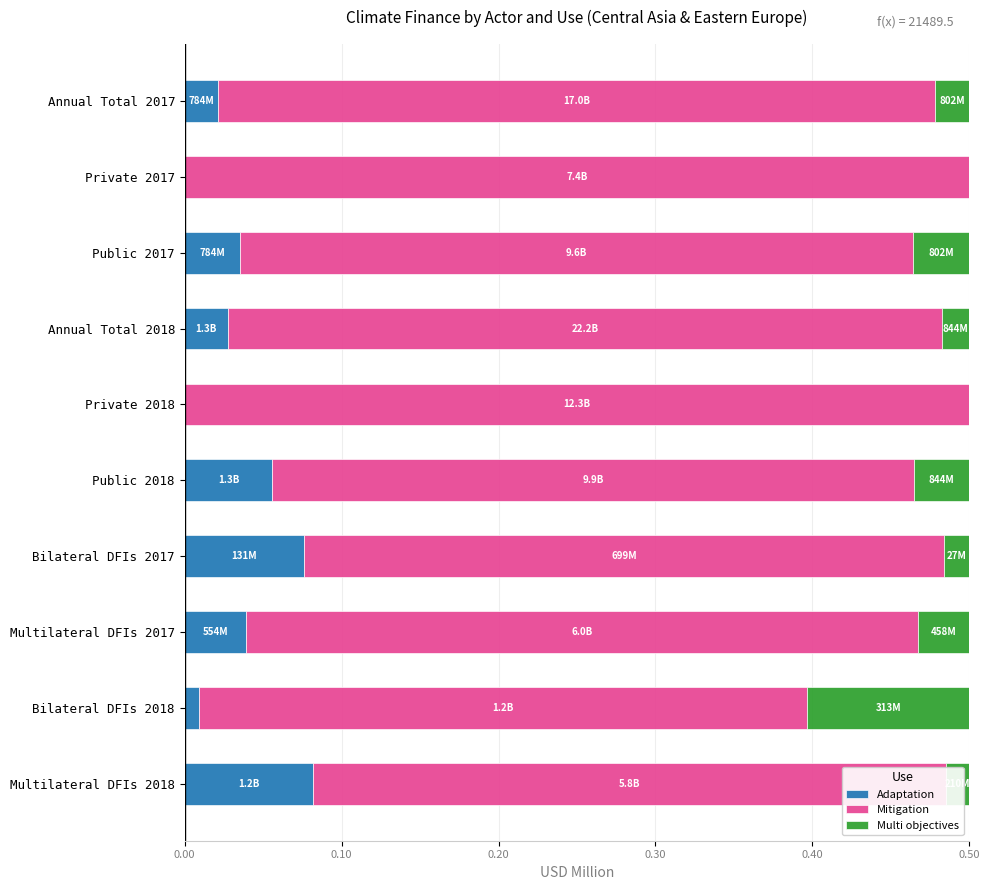

Is it true that Adaptation equals 0.1 at Bilateral DFIs 2017?

True